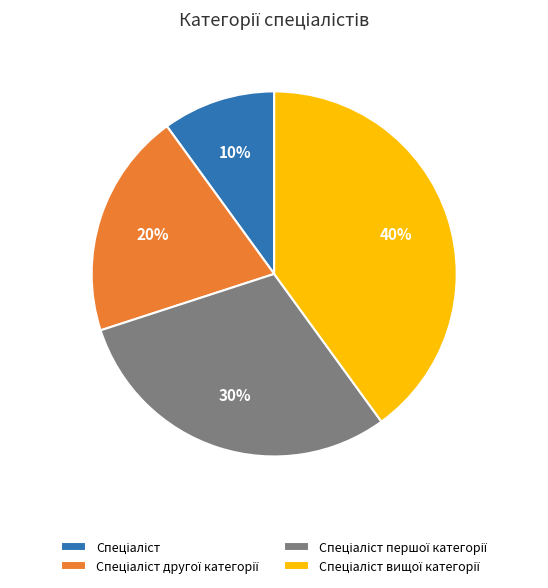

Does any single category account for the majority?

No